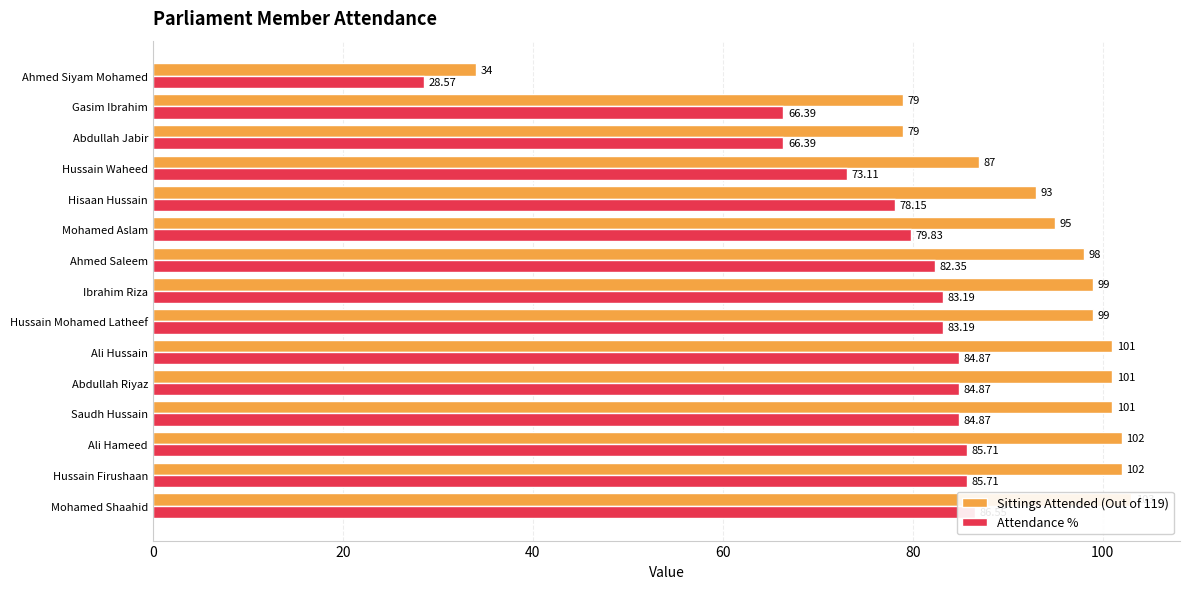

Is it true that Attendance % equals 84.9 at Ali Hussain?

True